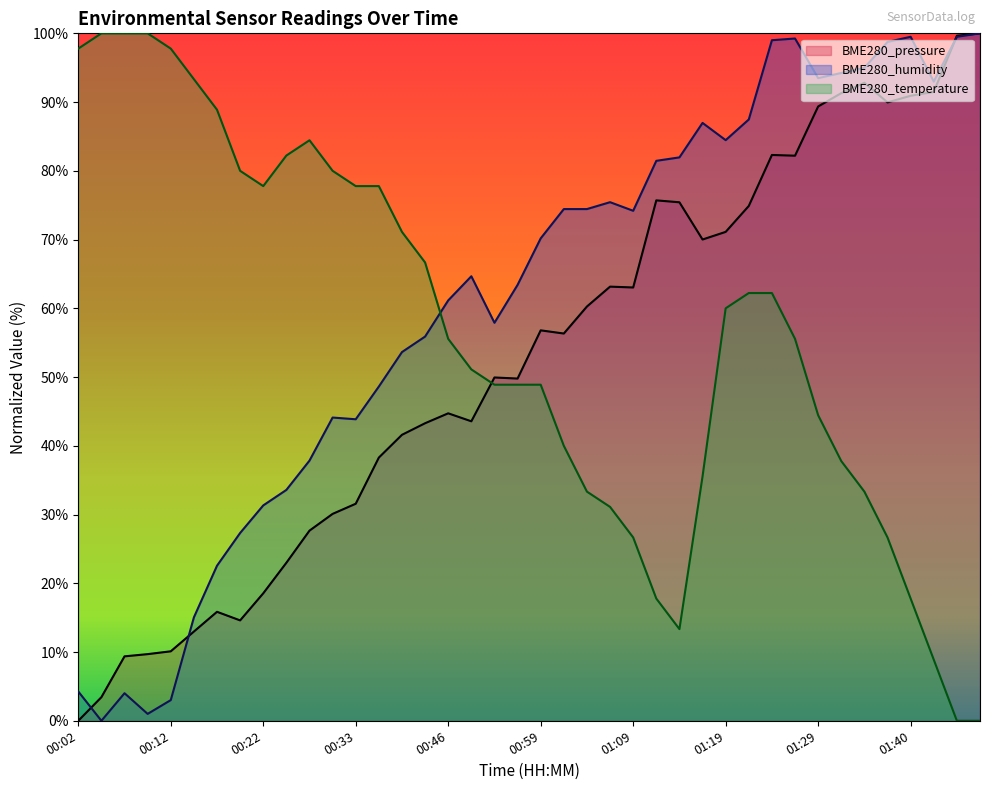

Reading left to right, transcribe all the data shown in this chart.

BME280_pressure: 0.0	3.4	9.4	9.7	10.1	13.0	15.9	14.6	18.5	23.0	27.7	30.1	31.6	38.3	41.6	43.3	44.7	43.6	49.9	49.8	56.8	56.3	60.3	63.2	63.0	75.7	75.4	70.0	71.1	74.9	82.3	82.2	89.4	91.3	92.8	90.0	90.9	91.5	99.7	100.0
BME280_humidity: 4.3	0.0	4.0	1.0	3.0	15.0	22.6	27.3	31.3	33.6	37.8	44.1	43.9	48.6	53.6	55.9	61.2	64.7	57.9	63.4	70.2	74.4	74.4	75.4	74.2	81.5	82.0	87.0	84.5	87.5	99.0	99.2	93.5	94.2	95.0	98.7	99.5	93.0	99.5	100.0
BME280_temperature: 97.8	100.0	100.0	100.0	97.8	93.3	88.9	80.0	77.8	82.2	84.4	80.0	77.8	77.8	71.1	66.7	55.6	51.1	48.9	48.9	48.9	40.0	33.3	31.1	26.7	17.8	13.3	35.6	60.0	62.2	62.2	55.6	44.4	37.8	33.3	26.7	17.8	8.9	0.0	0.0